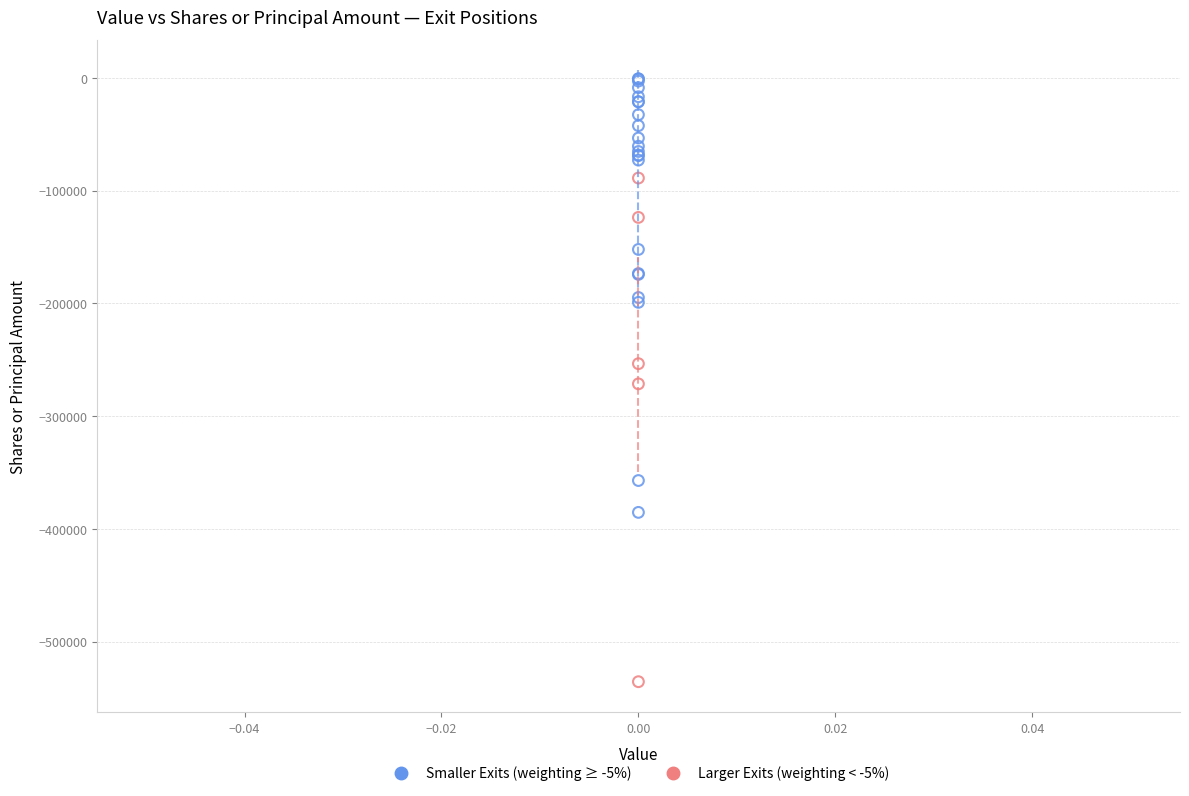

Which series reaches the maximum Y coordinate?

Smaller Exits (weighting ≥ -5%)